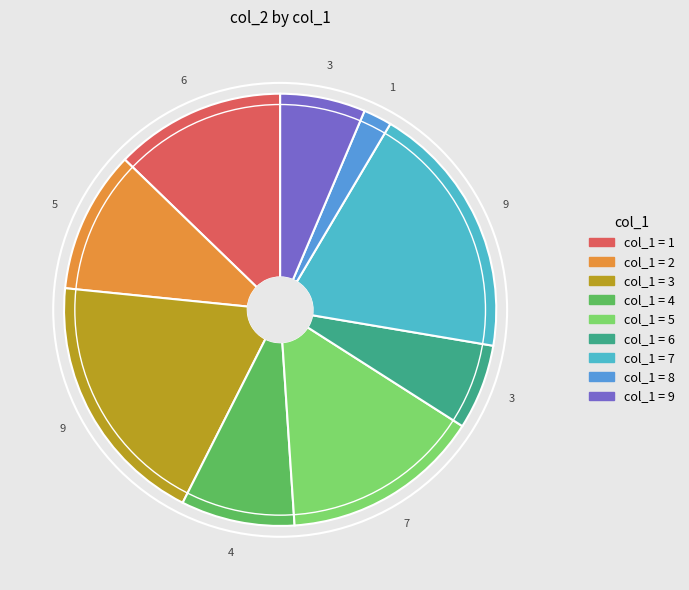

Is there a majority slice in this chart?

No